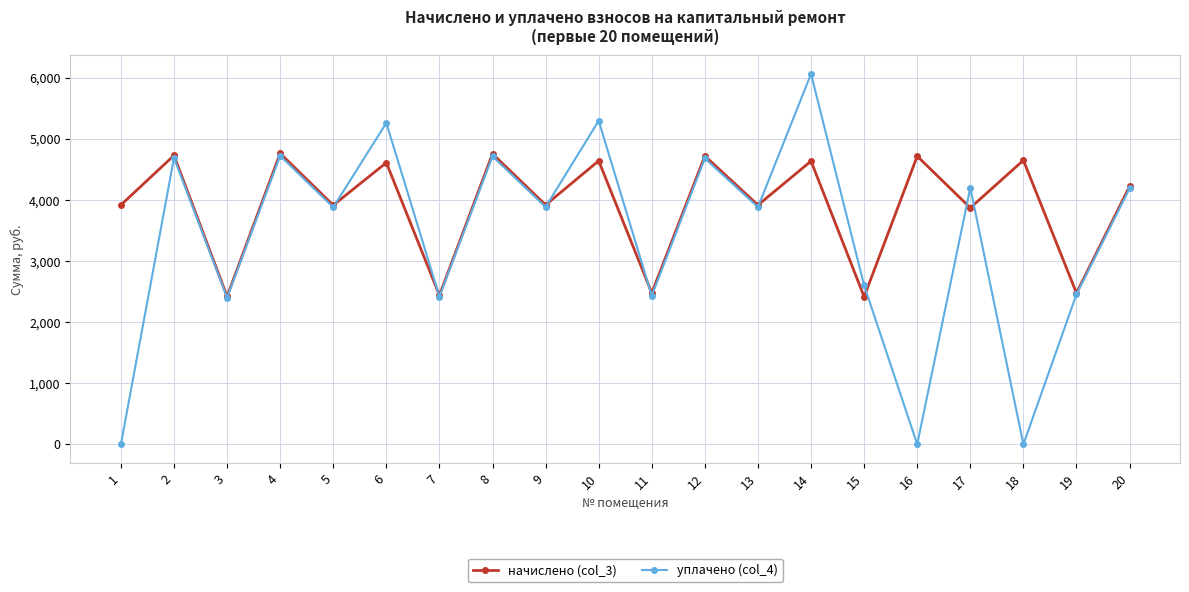

At which category does начислено (col_3) reach its first local peak?

2